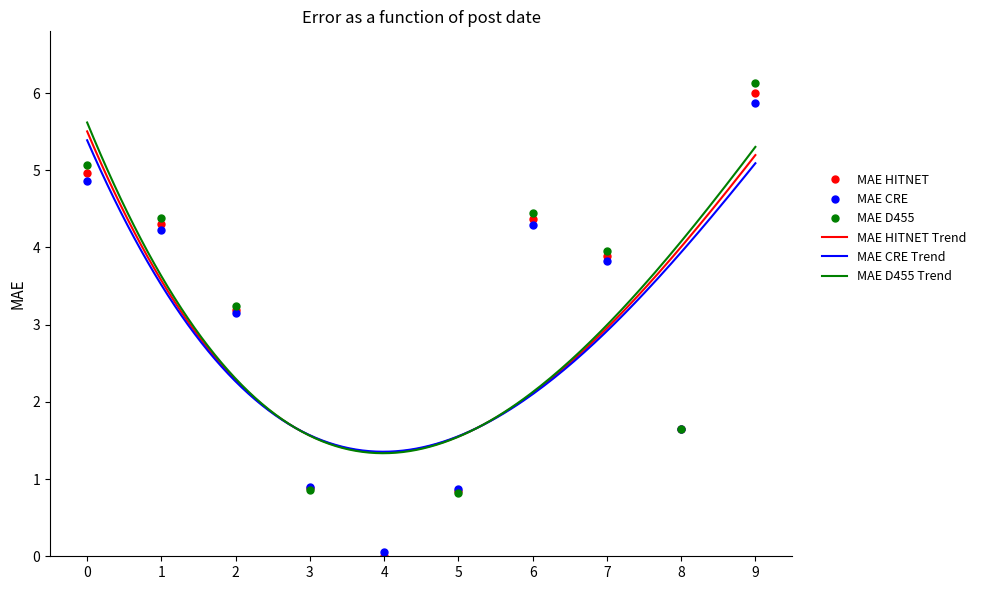

What is the value of the MAE HITNET point at the 7th from the left?

4.4